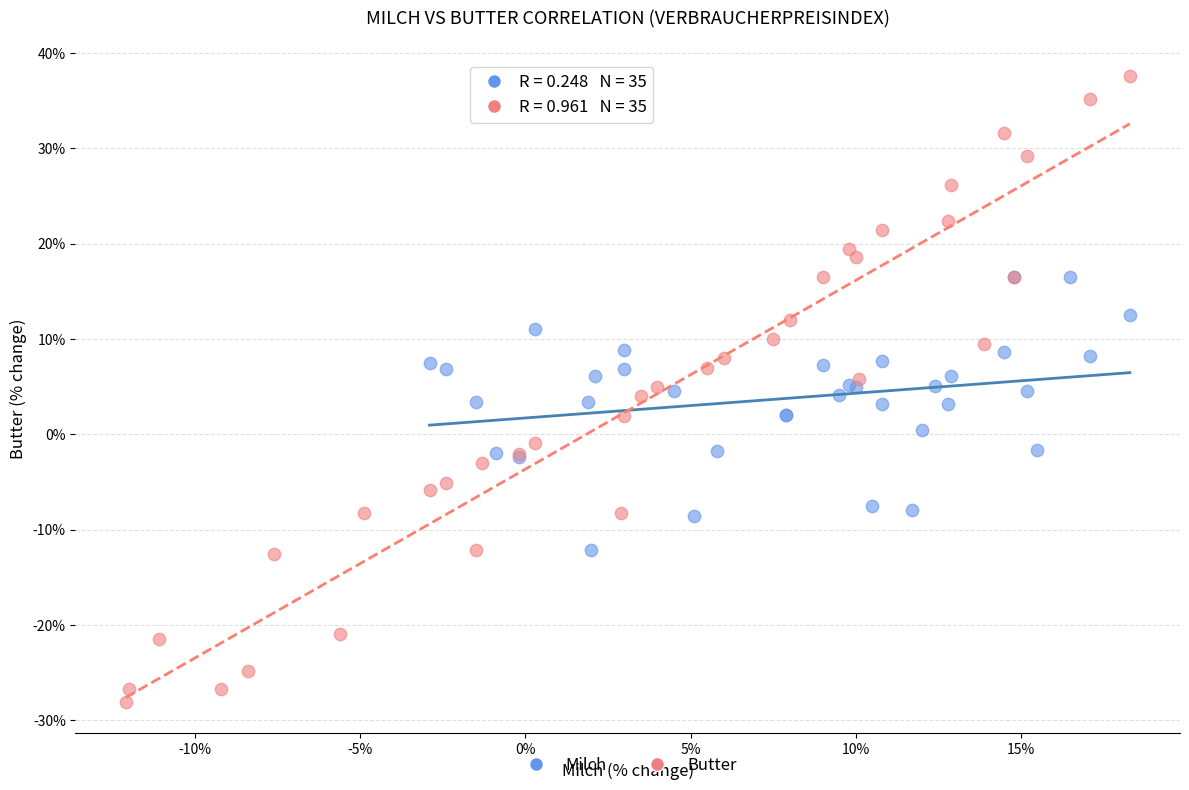

Which series reaches the maximum Y coordinate?

Butter